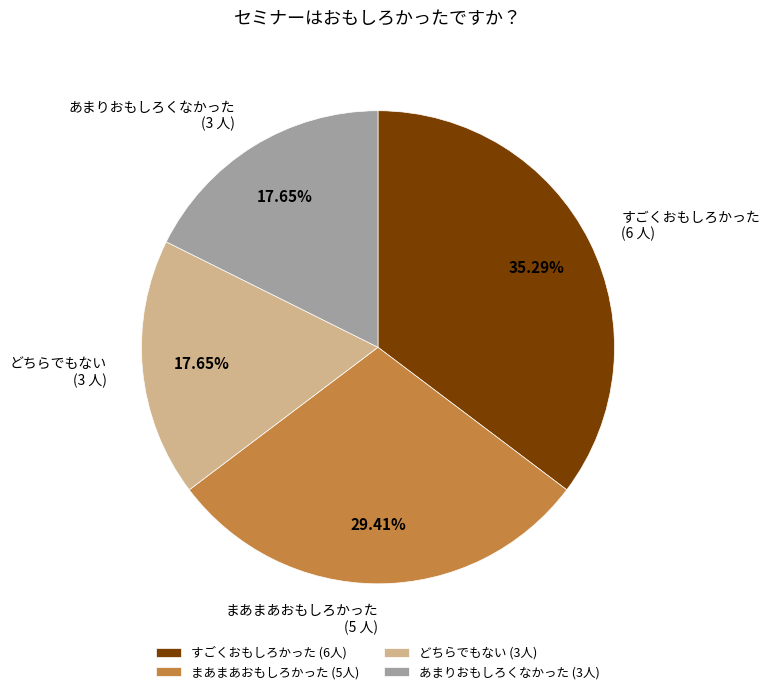

Does any single category account for the majority?

No